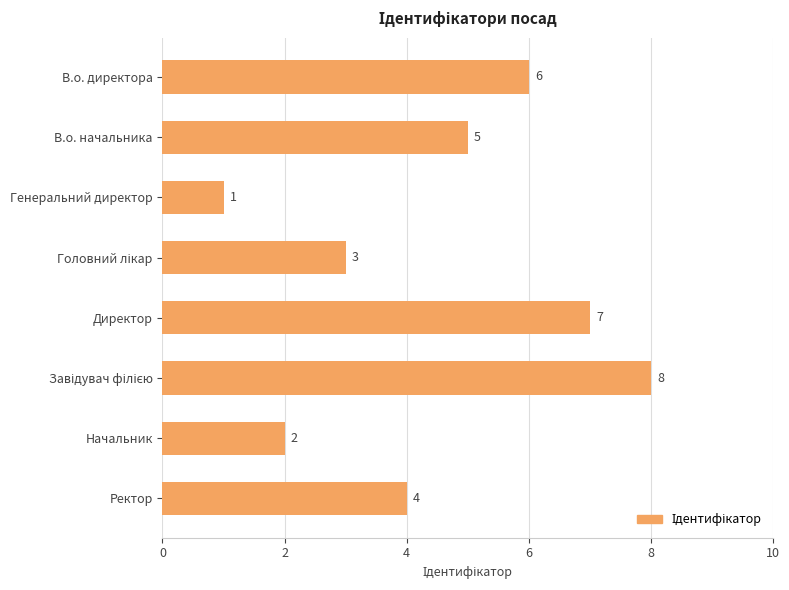

What is the maximum value shown in the chart?

8